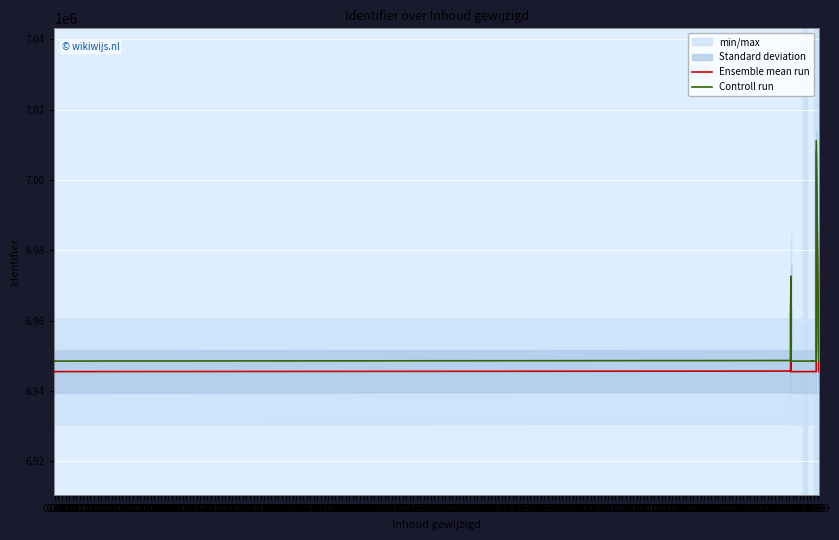

How many lines are shown in the chart?

2